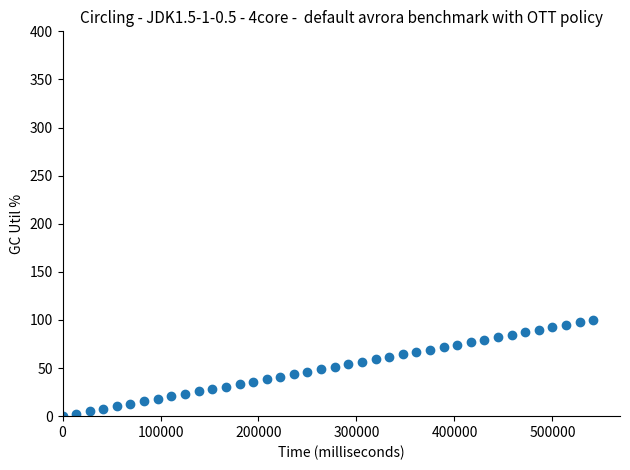

What is the range of Y values (max minus min)?

100.0